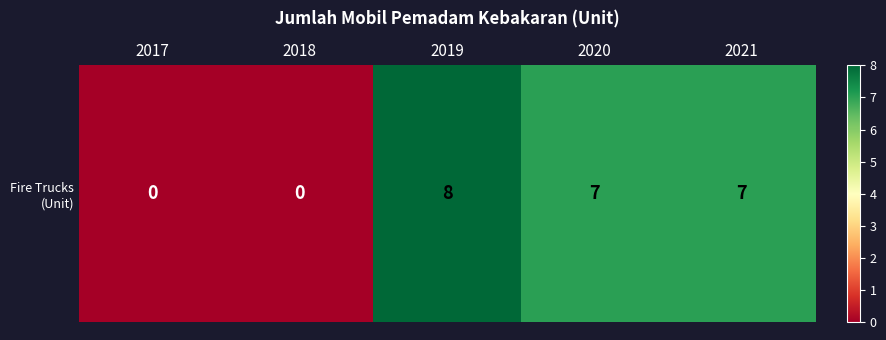

Between 2018 and 2017, which is larger?

2018